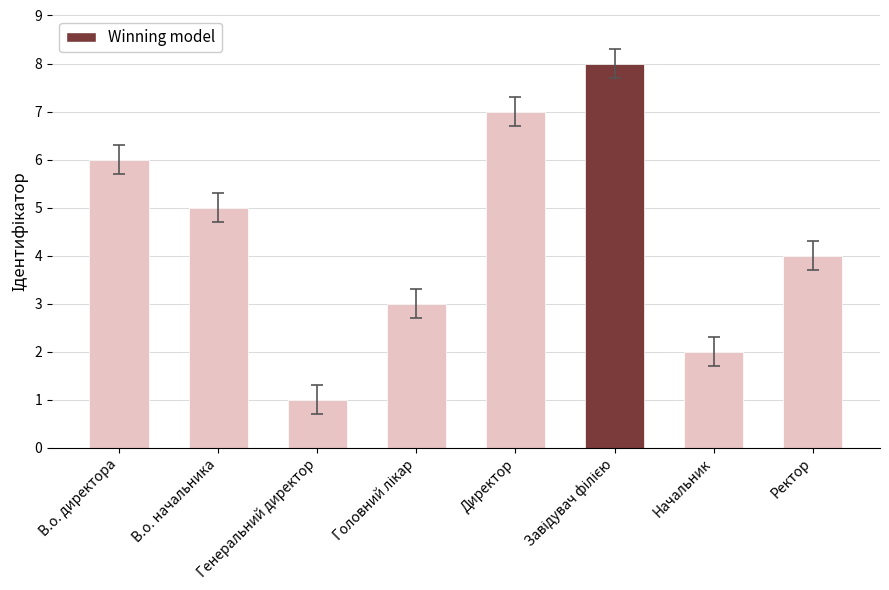

What is the label of the 5th bar from the left?

Директор